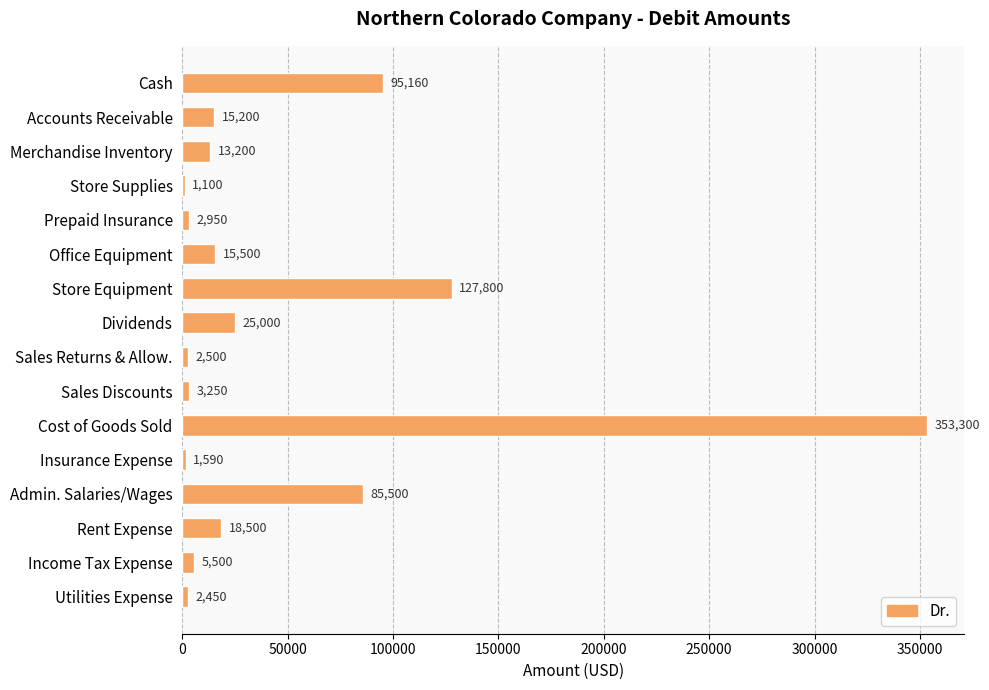

What is the maximum value shown in the chart?

353300